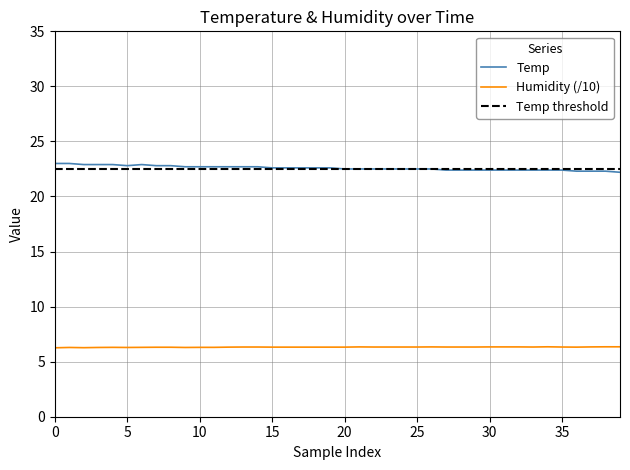

True or false: Humidity (/10) and Temp intersect in this chart.

False